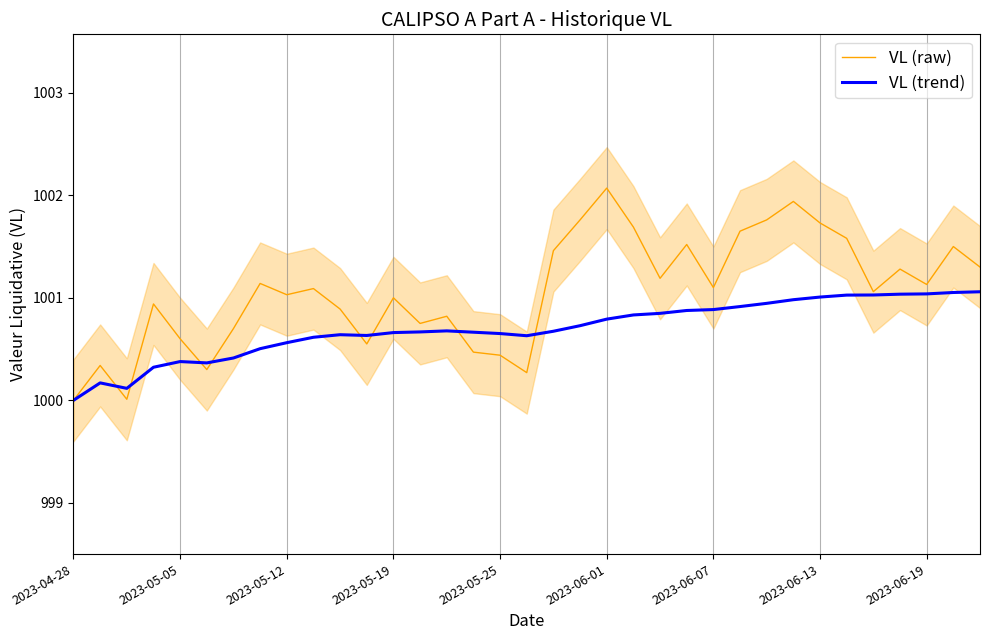

True or false: VL (trend) has a value of 204.2 at 2023-04-28.

False